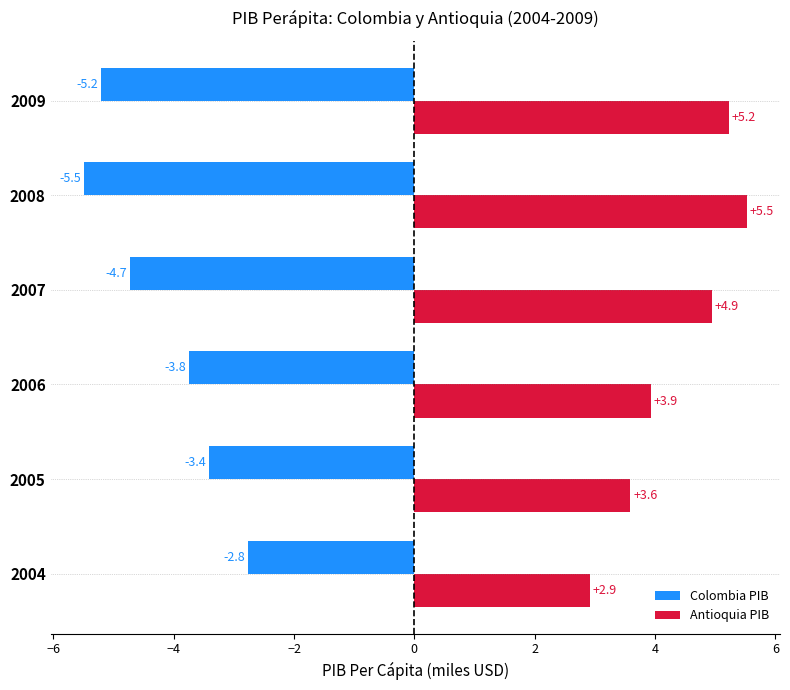

What are all the series names shown in the legend?

Colombia PIB, Antioquia PIB